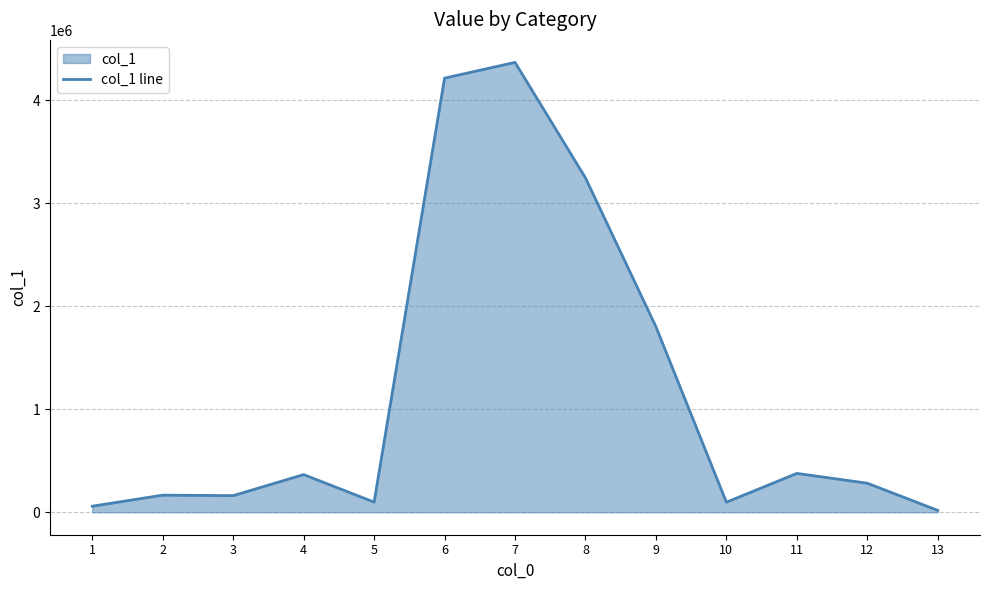

What is the difference between the maximum and minimum values?

4347055.0